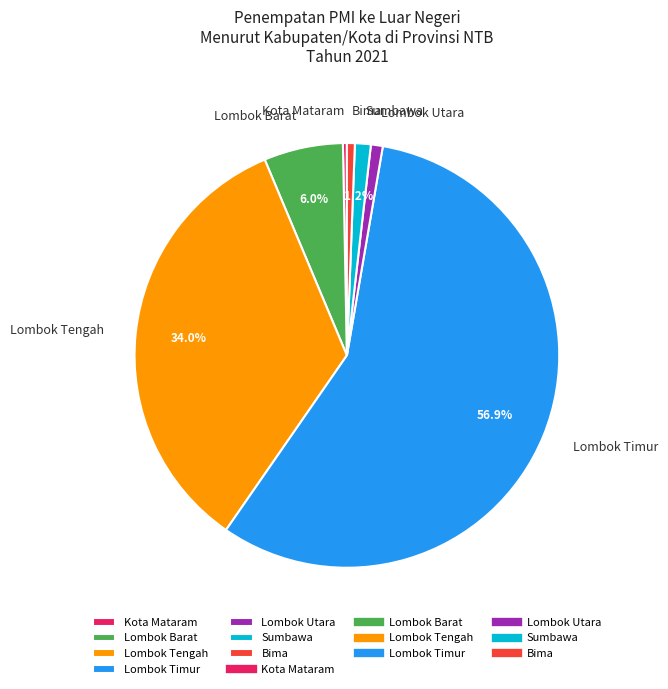

Which category has the biggest portion of the pie?

Lombok Timur